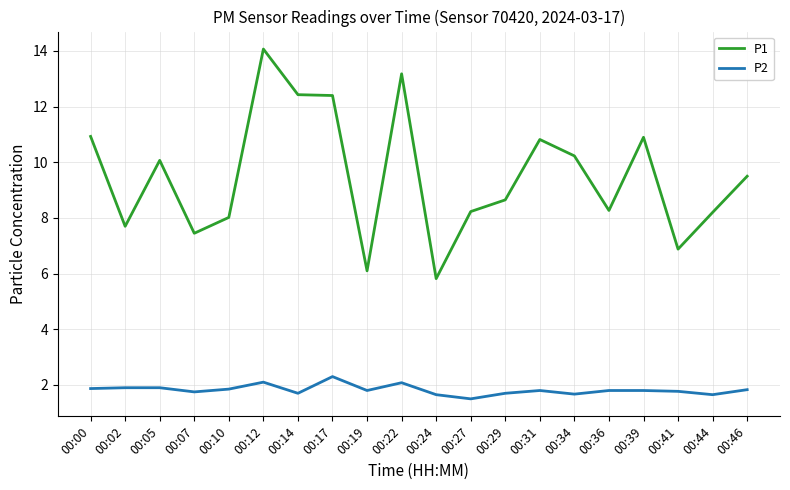

The P1 series shows 6.9 at 00:41. True or false?

True